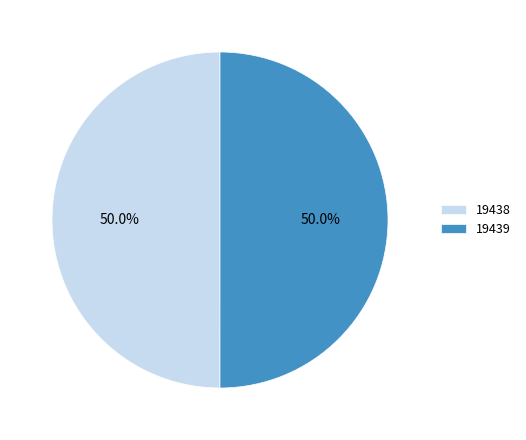

What percentage is NOT represented by 19439?

50.0%